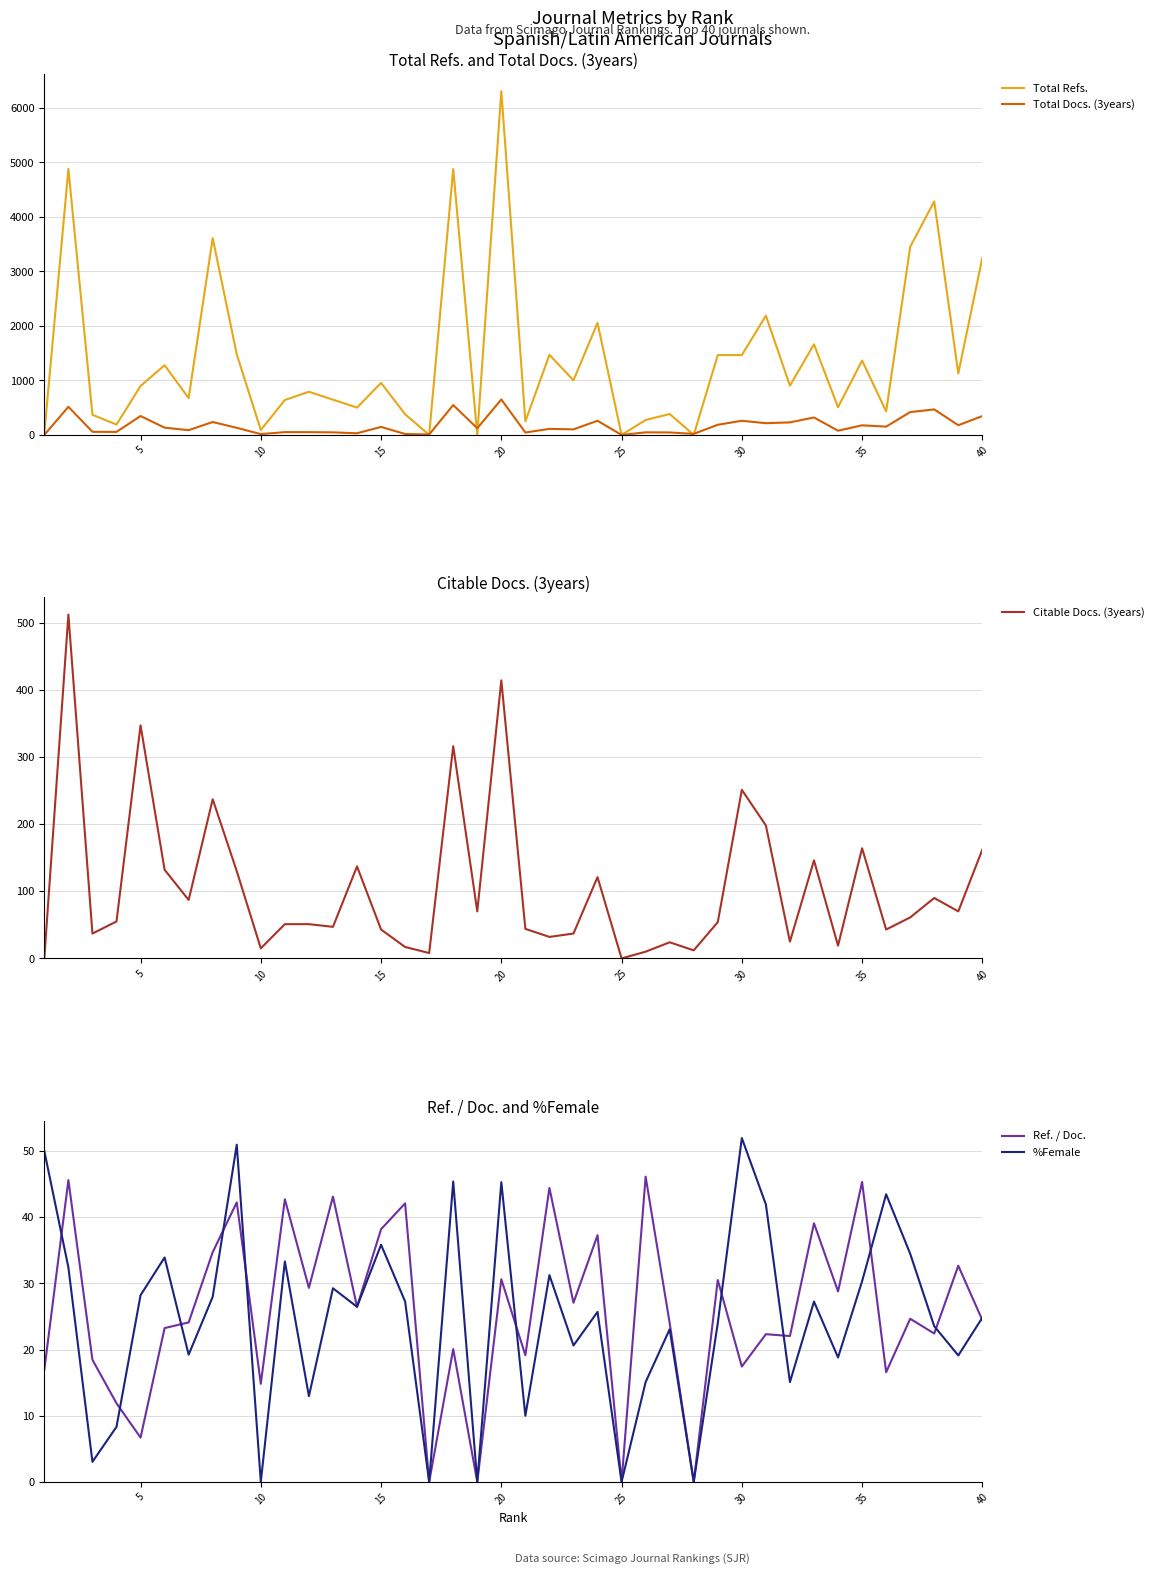

What is the difference between the second highest and minimum values in the Total Docs. (3years) series?

548